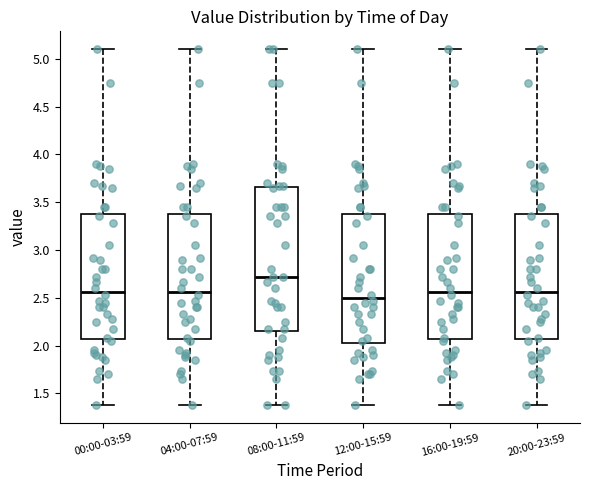

Where is the upper edge of the box for 16:00-19:59 on the y-axis? The values are not printed on the chart, so give them approximately, as read against the axis.

3.40